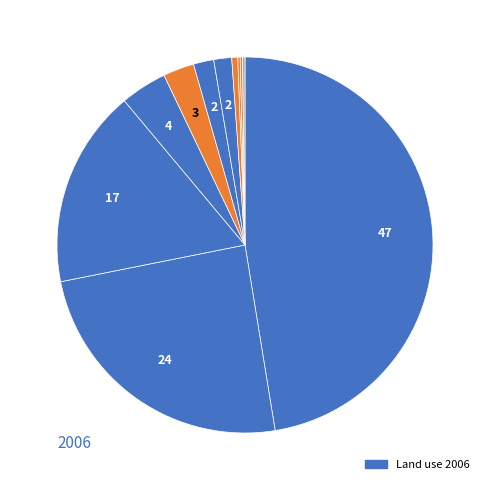

Count the number of slices in the pie.

11